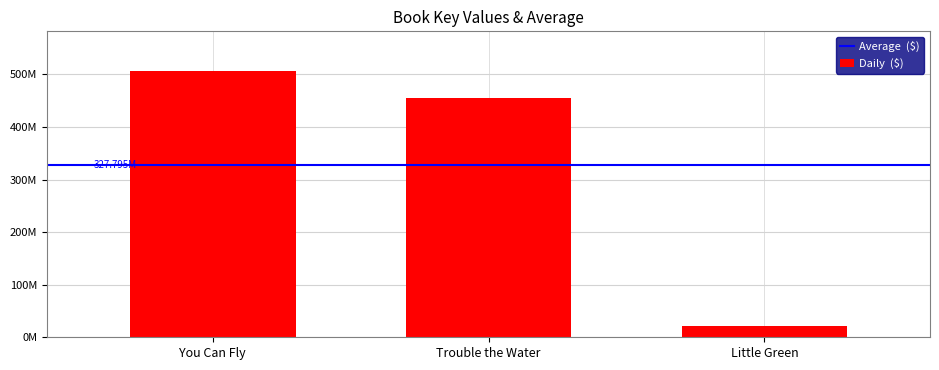

What is the minimum value shown in the chart?

22086725